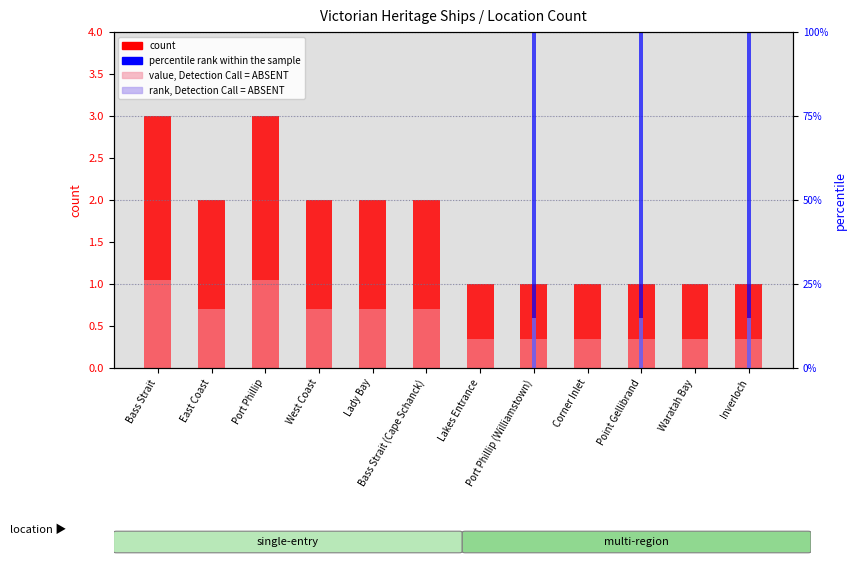

The value of count at Lakes Entrance is 1.0. True or false?

True